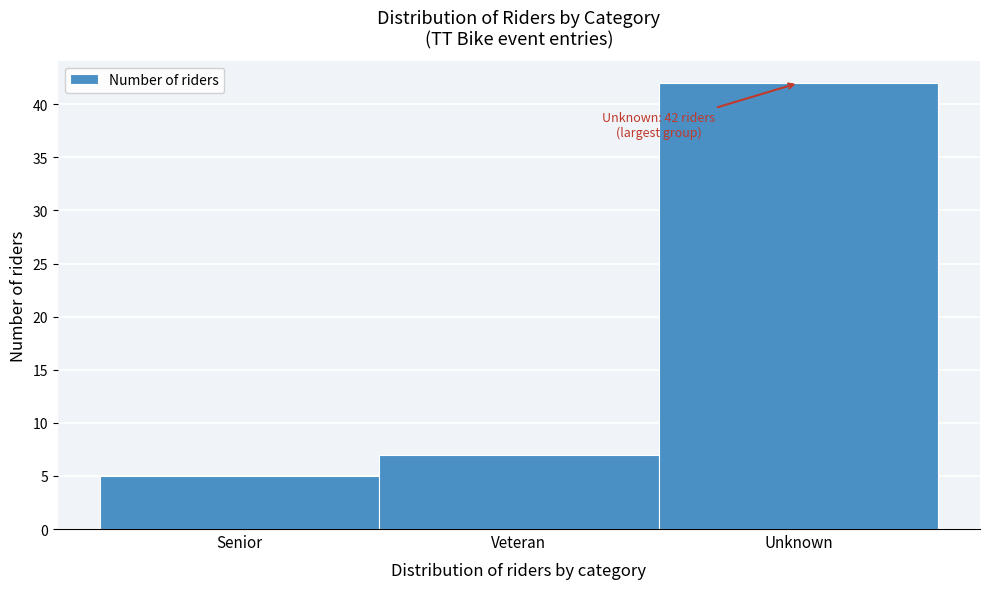

Reading left to right, list all the values displayed in this chart.

5	7	42